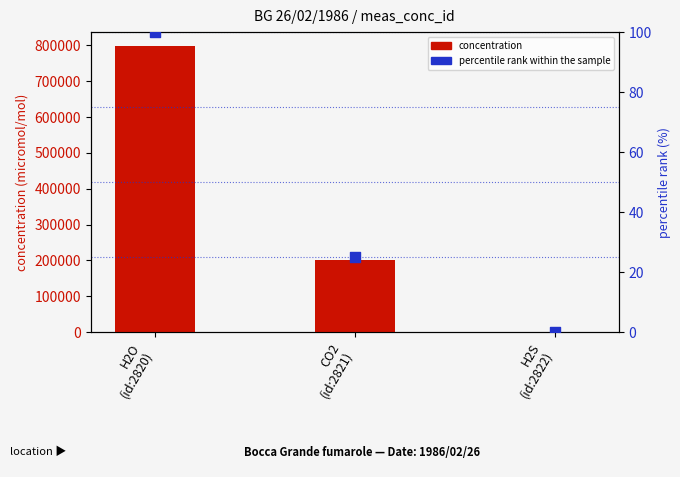

Which series contains the highest Y value?

concentration